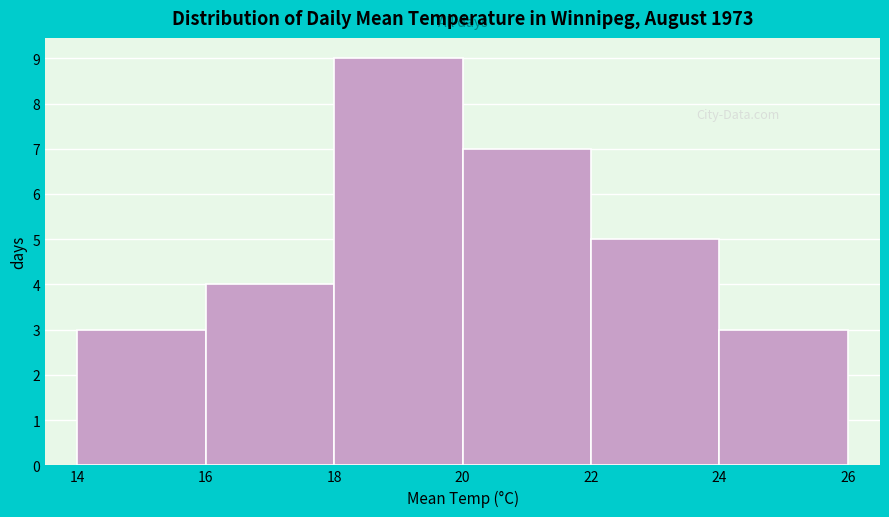

Reading left to right, transcribe this chart: for each bar, give the range it covers on the x-axis and its height. The values are not printed on the chart, so give them approximately, as read against the axis.

14 to 16: 3
16 to 18: 4
18 to 20: 9
20 to 22: 7
22 to 24: 5
24 to 26: 3